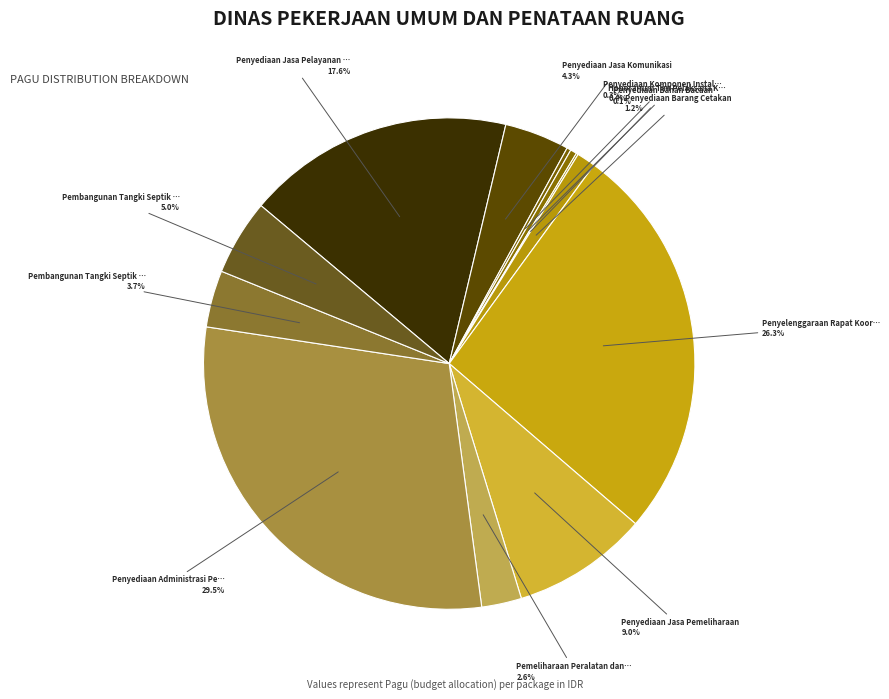

Is there any slice that represents more than half of the pie?

No